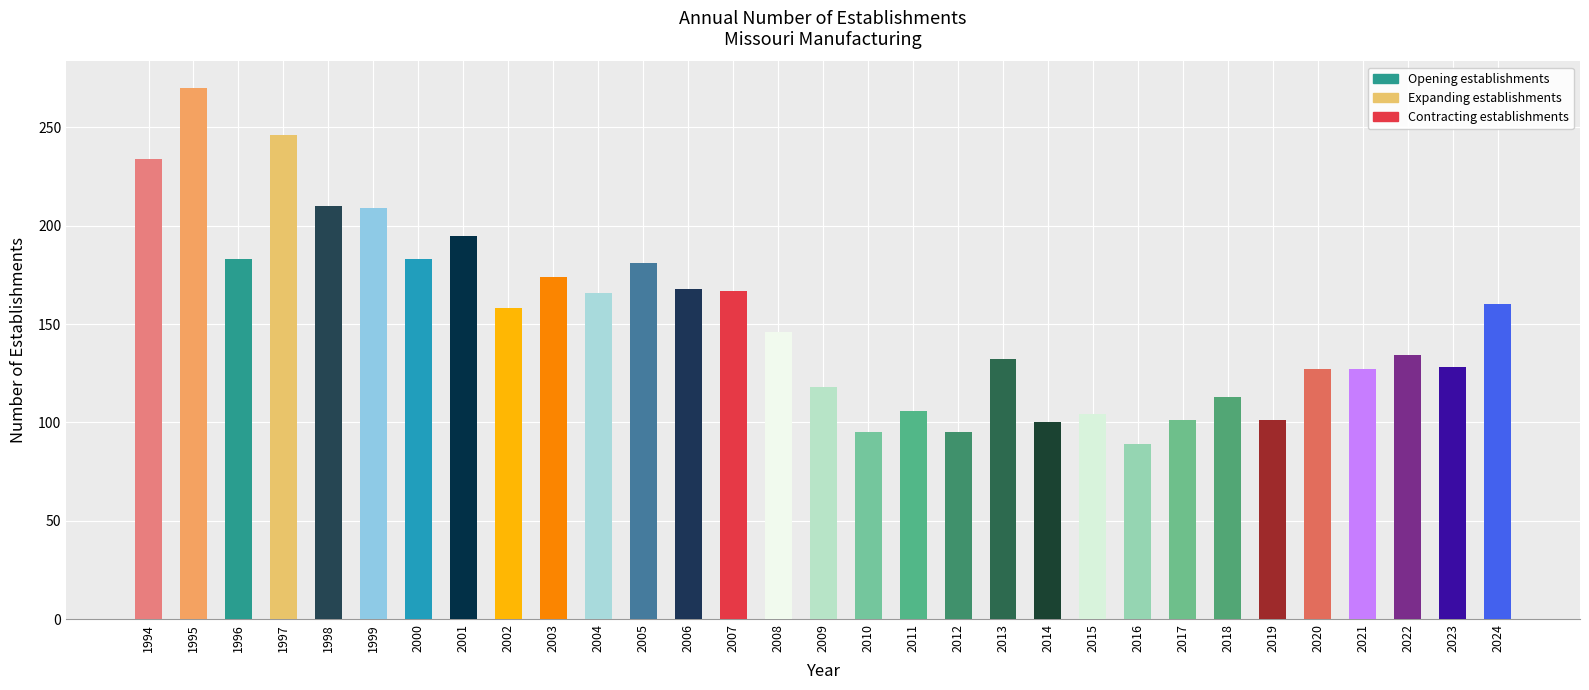

Reading left to right, transcribe all the data shown in this chart.

Opening establishments: 1994=234	1995=270	1996=183	1997=246	1998=210	1999=209	2000=183	2001=195	2002=158	2003=174	2004=166	2005=181	2006=168	2007=167	2008=146	2009=118	2010=95	2011=106	2012=95	2013=132	2014=100	2015=104	2016=89	2017=101	2018=113	2019=101	2020=127	2021=127	2022=134	2023=128	2024=160
Expanding establishments: 1994=0	1995=0	1996=0	1997=0	1998=0	1999=0	2000=0	2001=0	2002=0	2003=0	2004=0	2005=0	2006=0	2007=0	2008=0	2009=0	2010=0	2011=0	2012=0	2013=0	2014=0	2015=0	2016=0	2017=0	2018=0	2019=0	2020=0	2021=0	2022=0	2023=0	2024=0
Contracting establishments: 1994=0	1995=0	1996=0	1997=0	1998=0	1999=0	2000=0	2001=0	2002=0	2003=0	2004=0	2005=0	2006=0	2007=0	2008=0	2009=0	2010=0	2011=0	2012=0	2013=0	2014=0	2015=0	2016=0	2017=0	2018=0	2019=0	2020=0	2021=0	2022=0	2023=0	2024=0